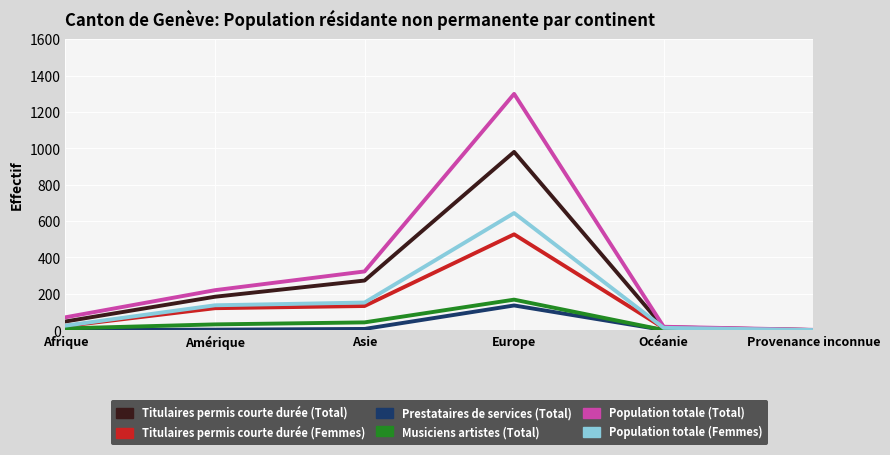

True or false: Prestataires de services (Total) has a value of 136 at Europe.

True